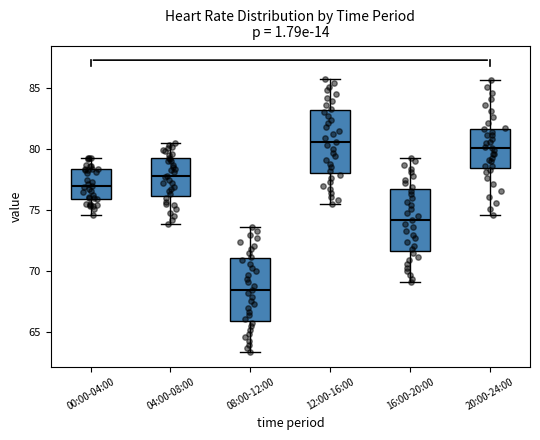

Where does the median line of the box for 04:00-08:00 sit on the y-axis? The values are not printed on the chart, so give them approximately, as read against the axis.

78.0